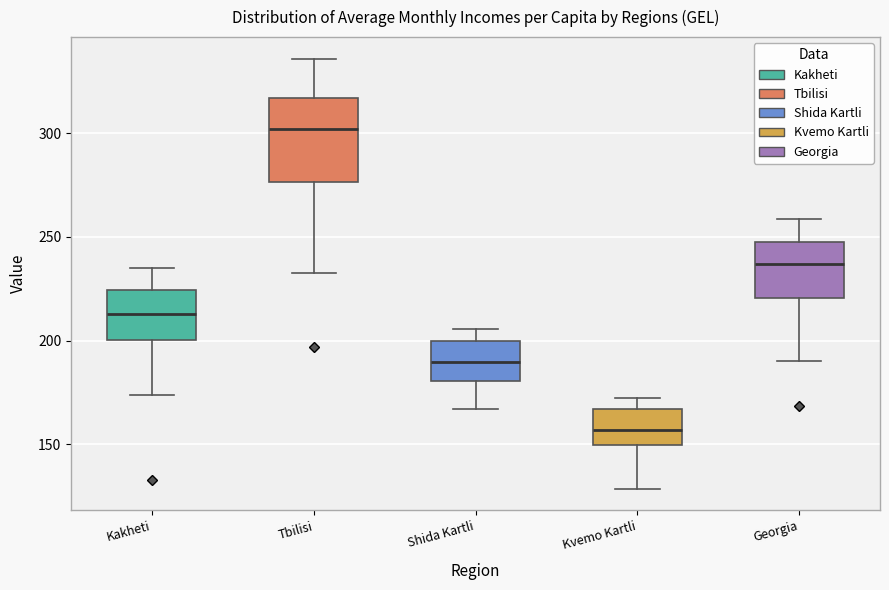

Which box is the tallest, from its lower edge to its upper edge?

Tbilisi